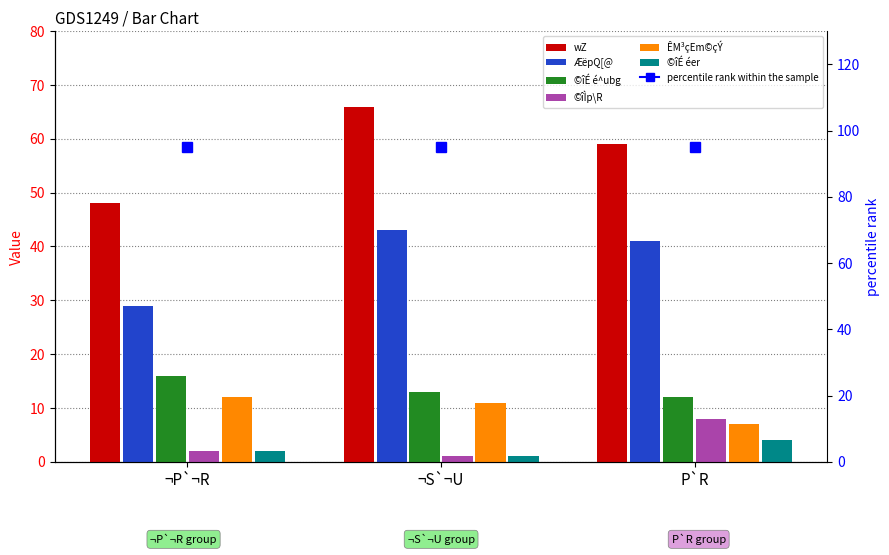

Which series has the largest total across all categories?

wZ